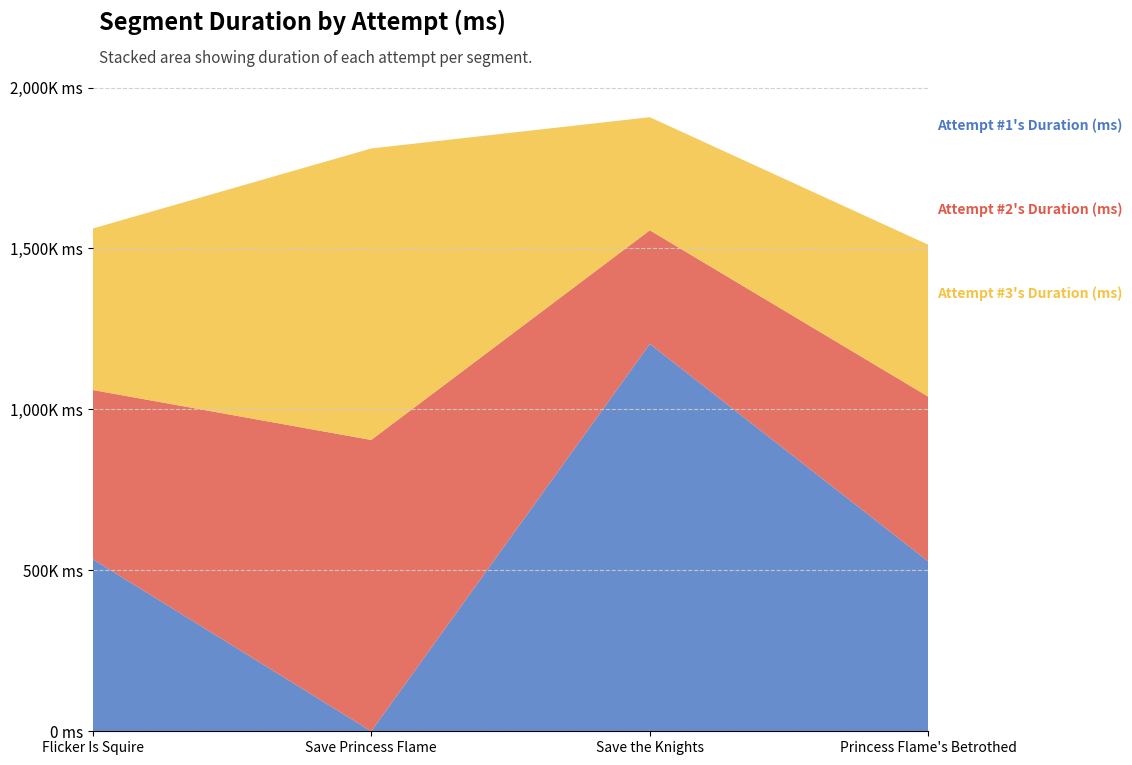

Reading right to left, what are all the values shown in this chart?

Attempt #1's Duration (ms): Princess Flame's Betrothed=527295	Save the Knights=1203465	Save Princess Flame=0	Flicker Is Squire=535021
Attempt #2's Duration (ms): Princess Flame's Betrothed=512085	Save the Knights=353072	Save Princess Flame=905084	Flicker Is Squire=525418
Attempt #3's Duration (ms): Princess Flame's Betrothed=471992	Save the Knights=351361	Save Princess Flame=905640	Flicker Is Squire=501440